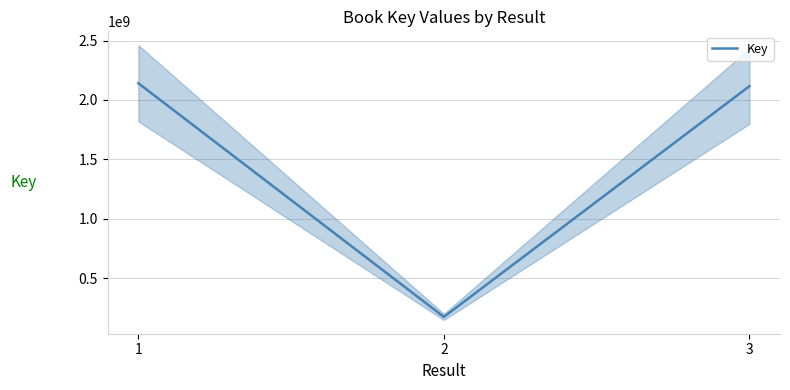

Which has a higher value, 3 or 1?

1